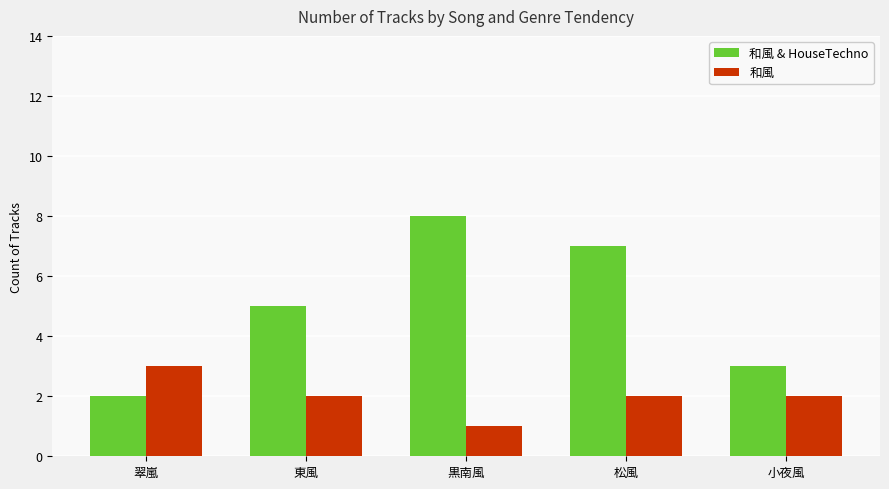

What is the maximum value for 和風?

3